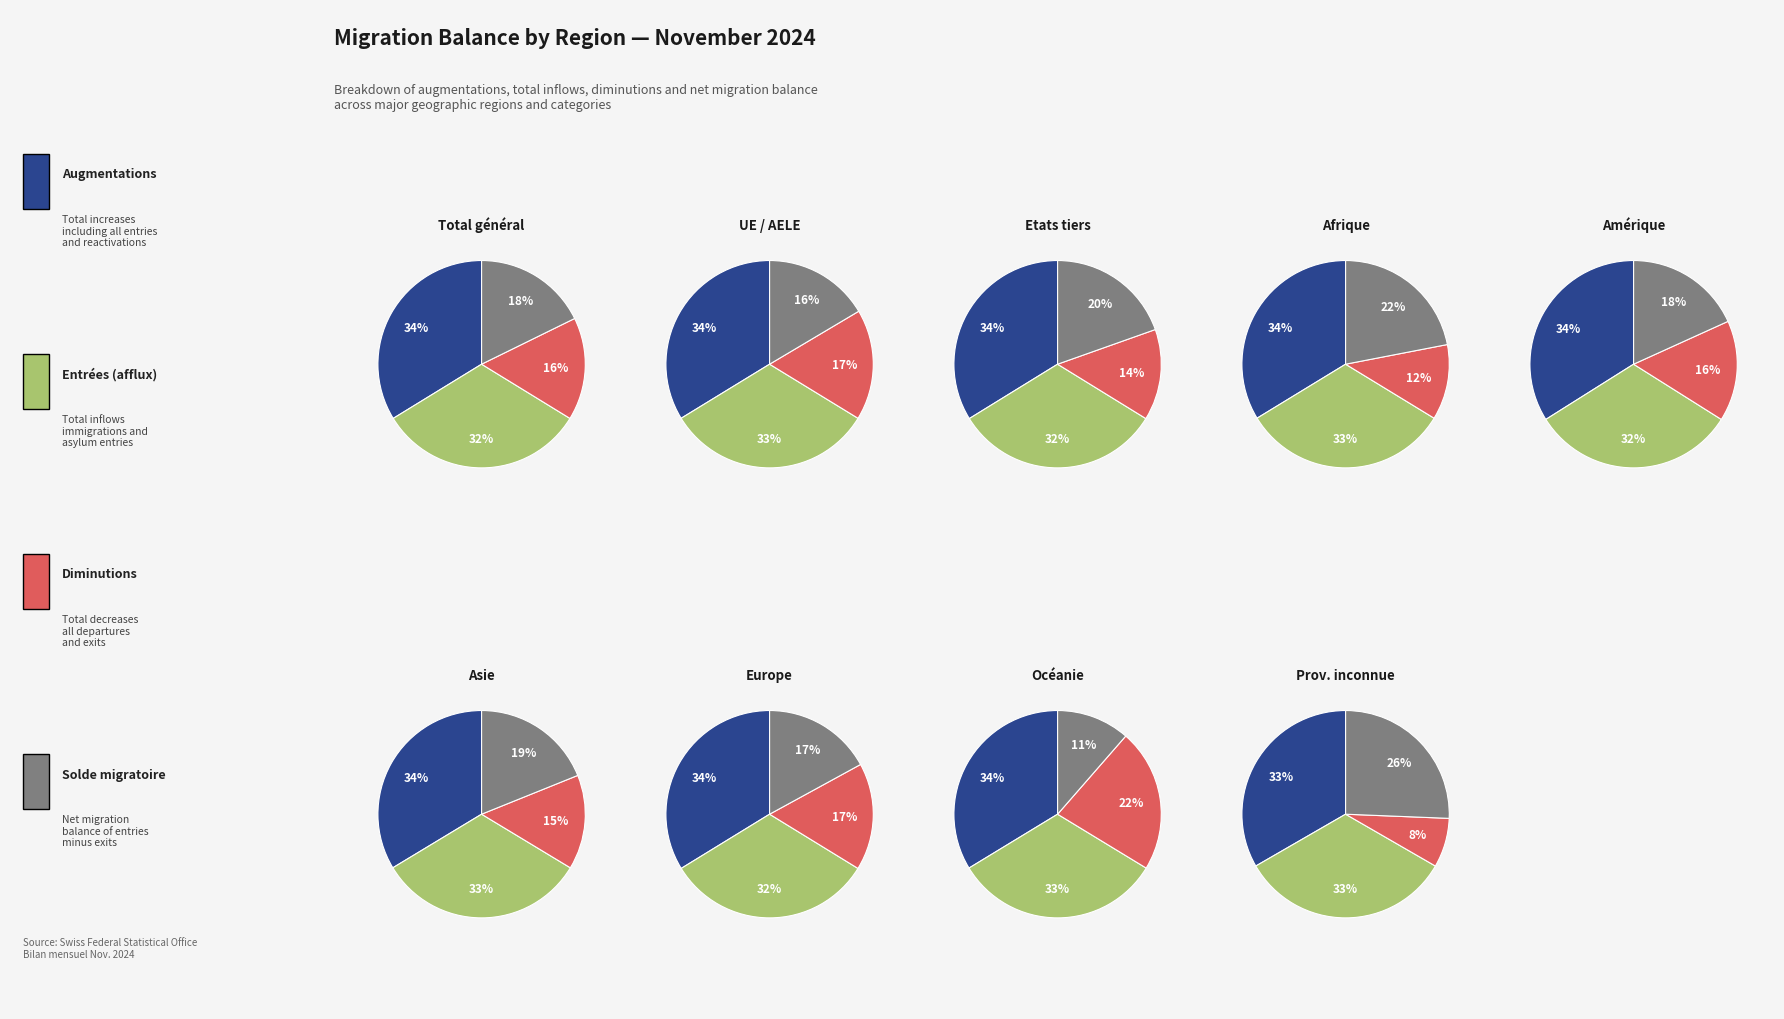

Does any single category account for the majority?

No